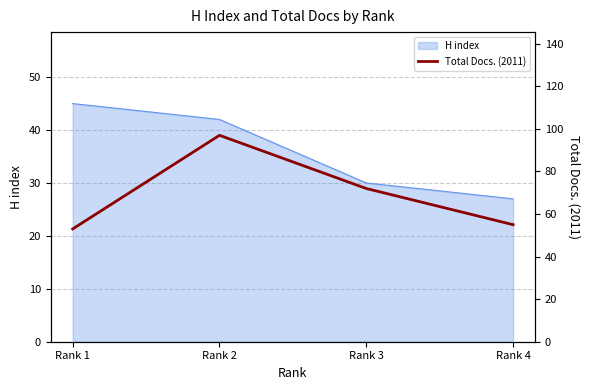

Which category has the lowest value in the H index series?

Rank 4